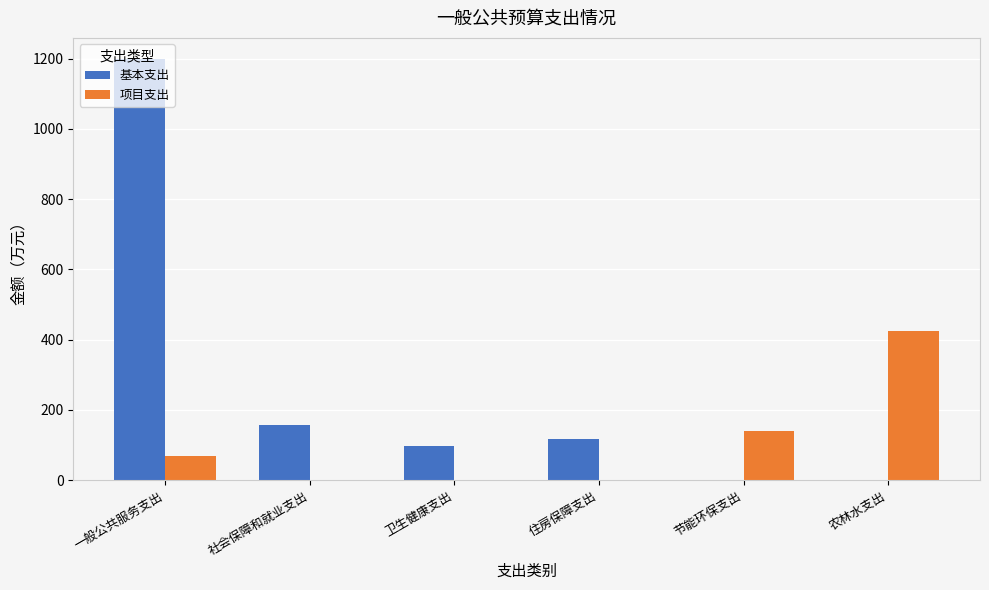

Count the number of data series in this chart.

2